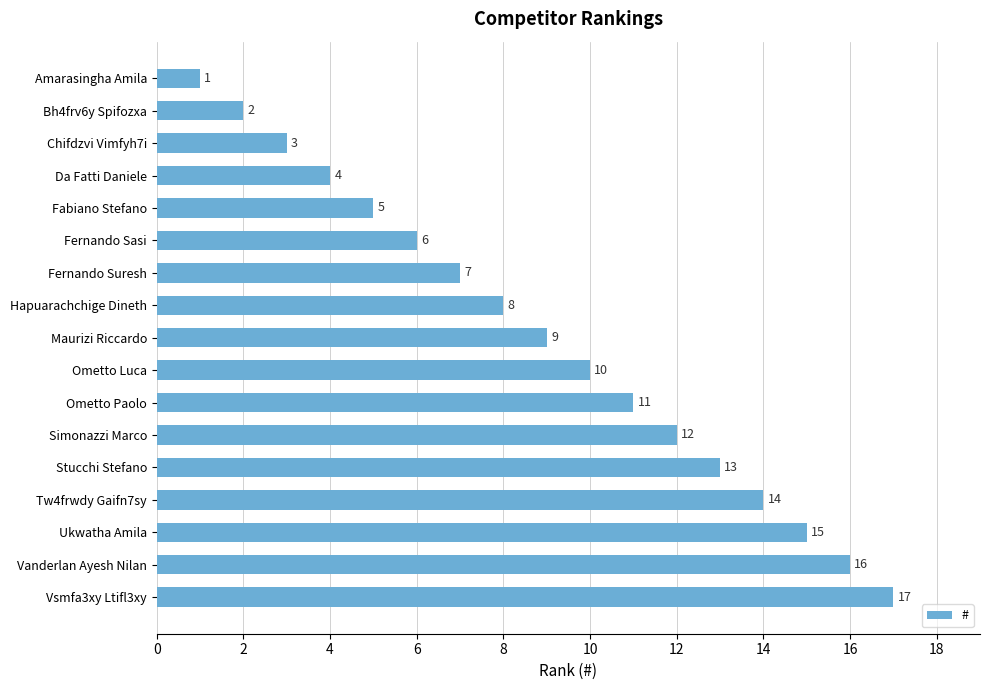

Which has a higher value, Ometto Paolo or Fernando Sasi?

Ometto Paolo